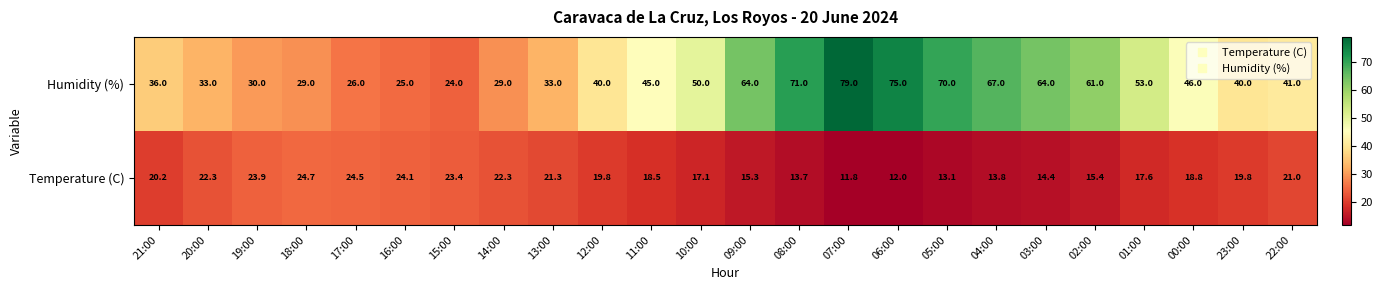

Which series changed the most between 19:00 and 05:00?

Humidity (%)